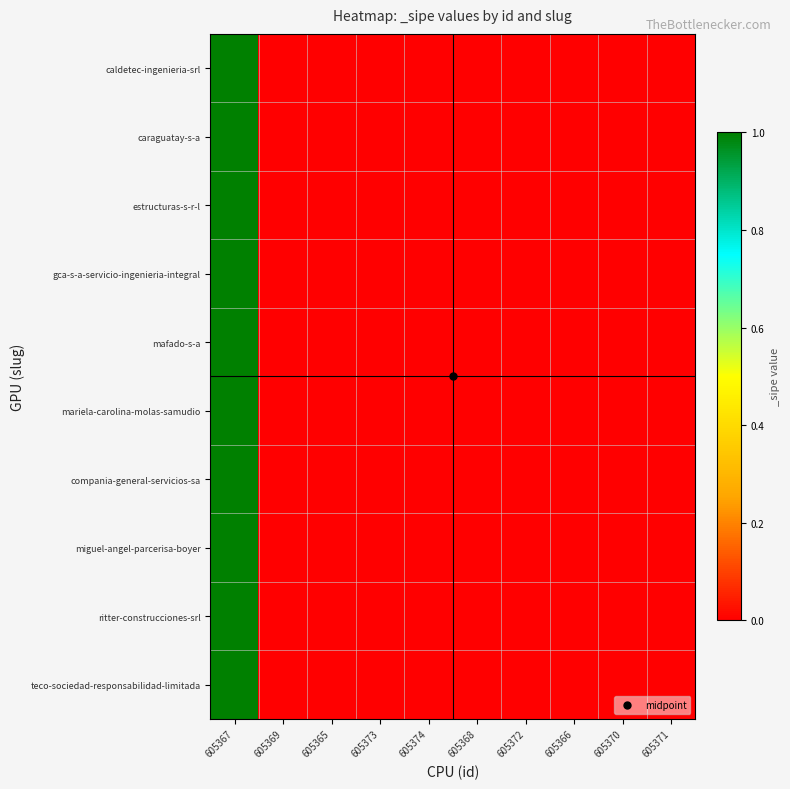

Rank the series by their maximum value, from lowest to highest.

caldetec-ingenieria-srl, caraguatay-s-a, estructuras-s-r-l, gca-s-a-servicio-ingenieria-integral, mafado-s-a, mariela-carolina-molas-samudio, compania-general-servicios-sa, miguel-angel-parcerisa-boyer, ritter-construcciones-srl, teco-sociedad-responsabilidad-limitada